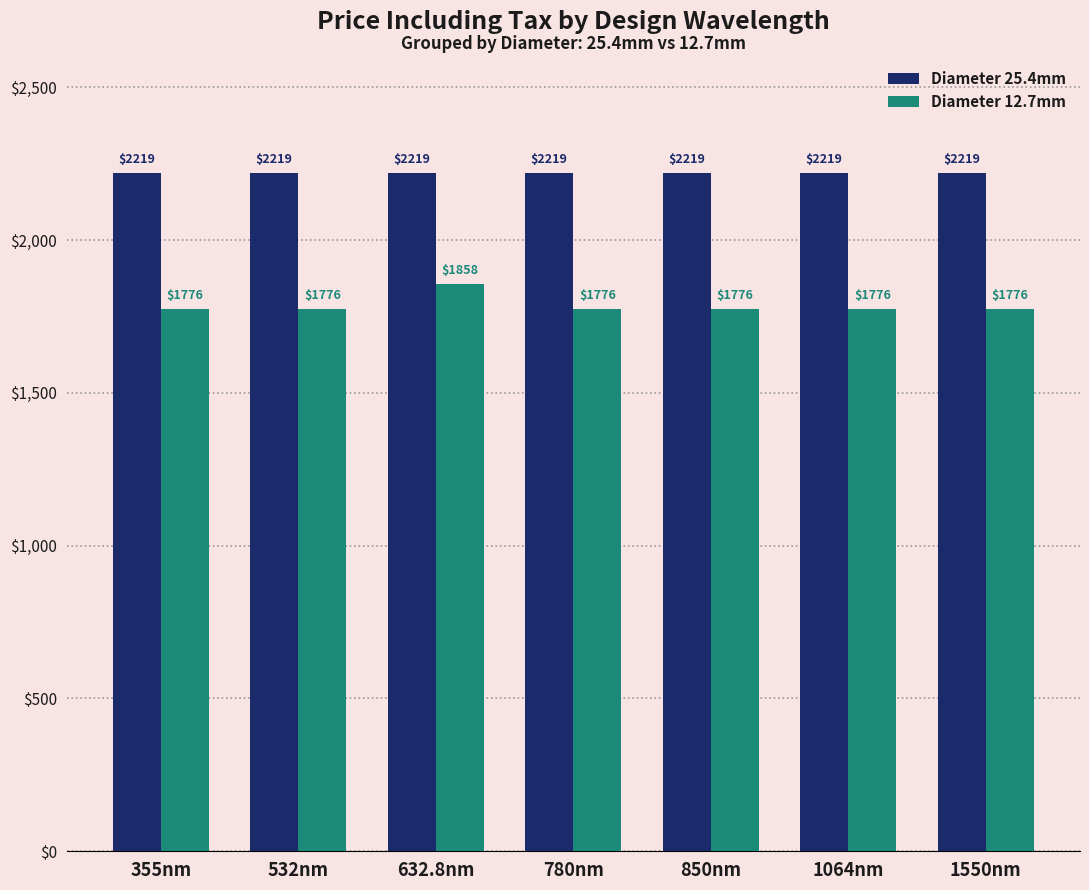

List the series in order of their overall mean, lowest first.

Diameter 12.7mm, Diameter 25.4mm